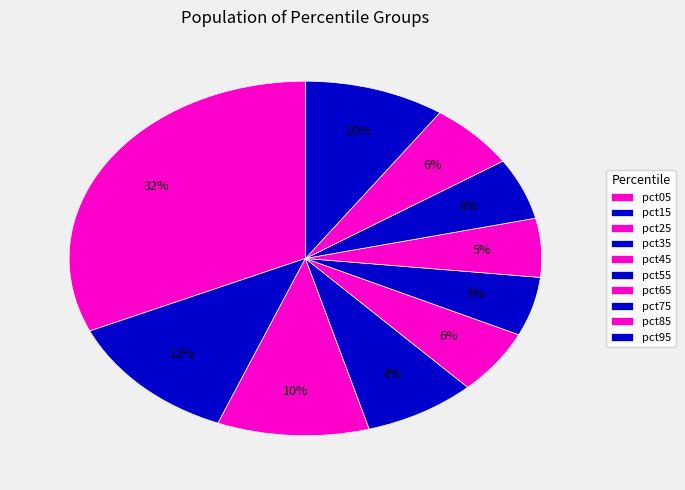

Count the number of slices in the pie.

10